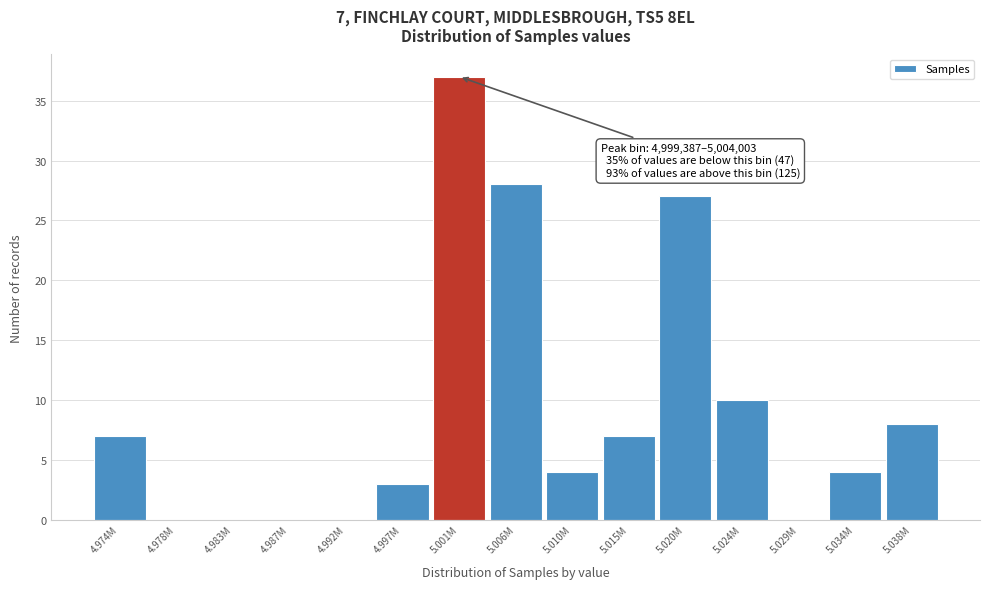

Reading left to right, extract all data points from this chart.

4.974M=7	4.978M=0	4.983M=0	4.987M=0	4.992M=0	4.997M=3	5.001M=37	5.006M=28	5.010M=4	5.015M=7	5.020M=27	5.024M=10	5.029M=0	5.034M=4	5.038M=8